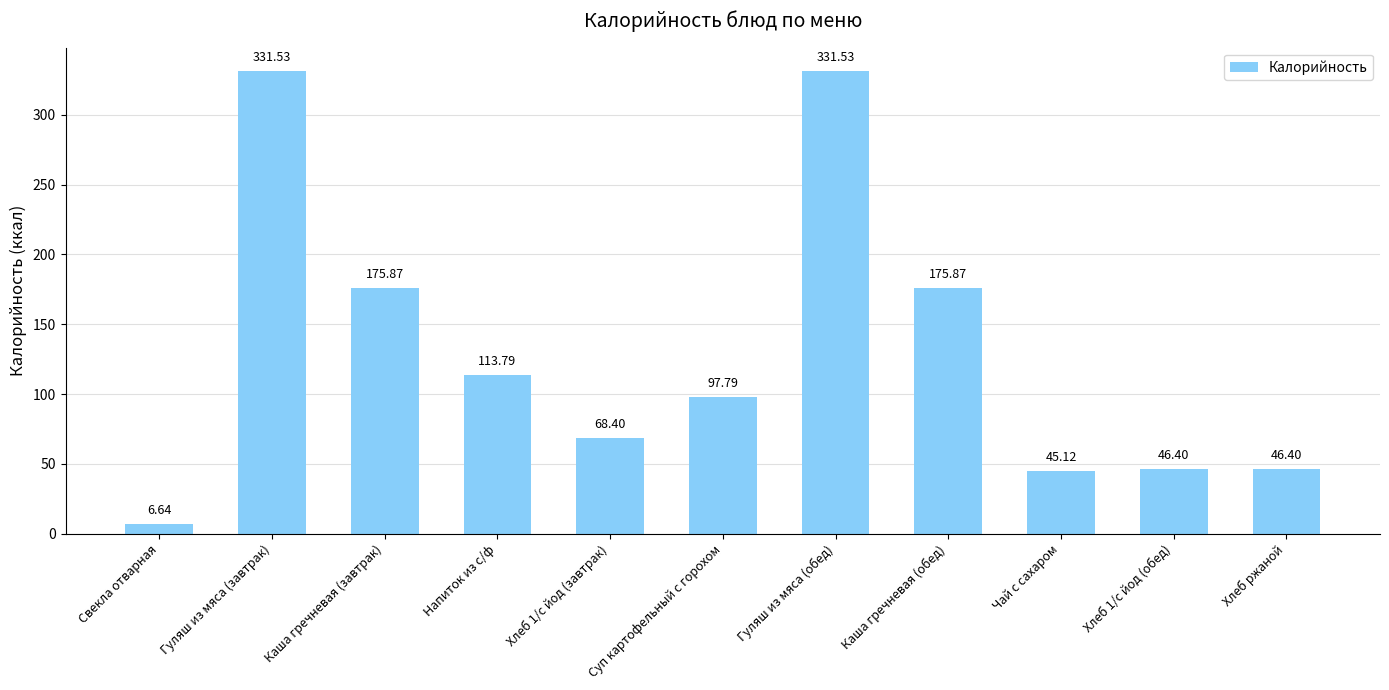

Which category has the lowest value across all series?

Свекла отварная